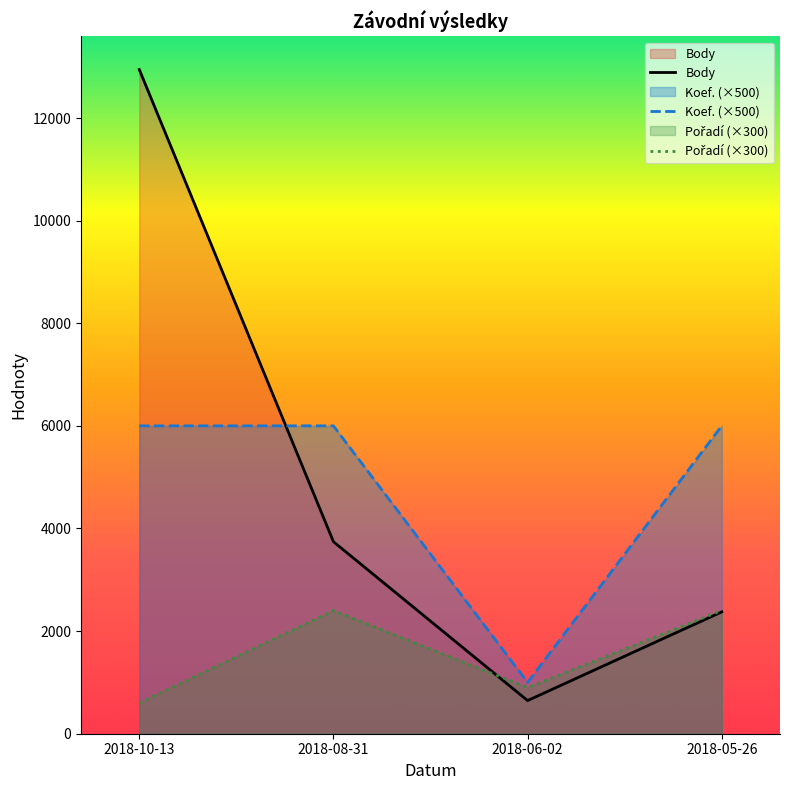

Between 2018-08-31 and 2018-06-02, which is larger?

2018-08-31